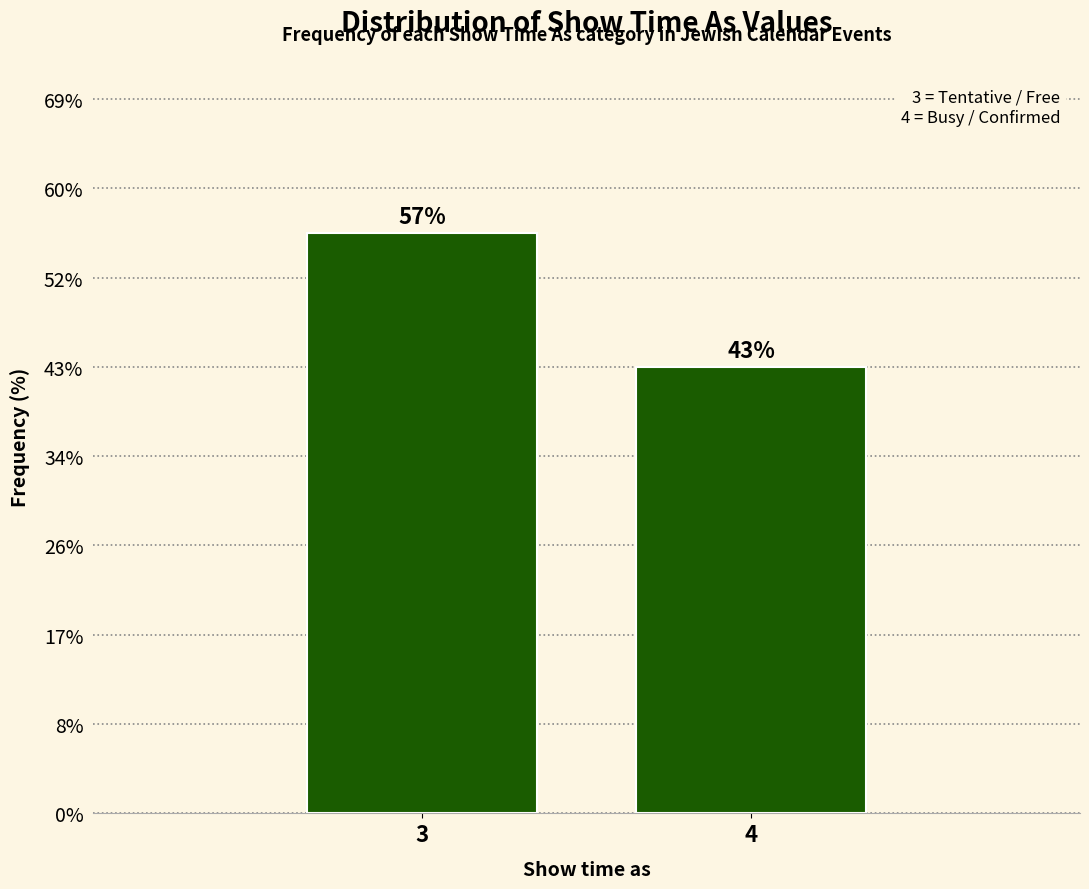

Are the bars horizontal?

No